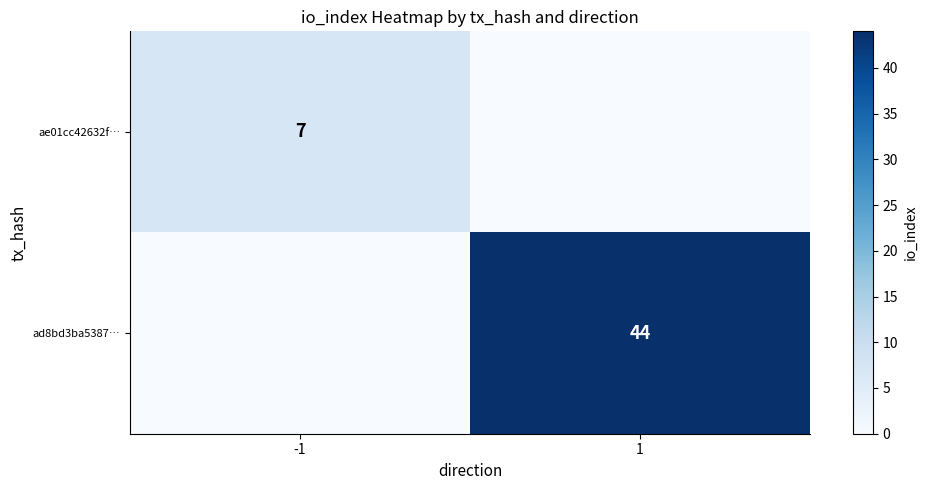

The ad8bd3ba5387… series shows 22 at 1. True or false?

False